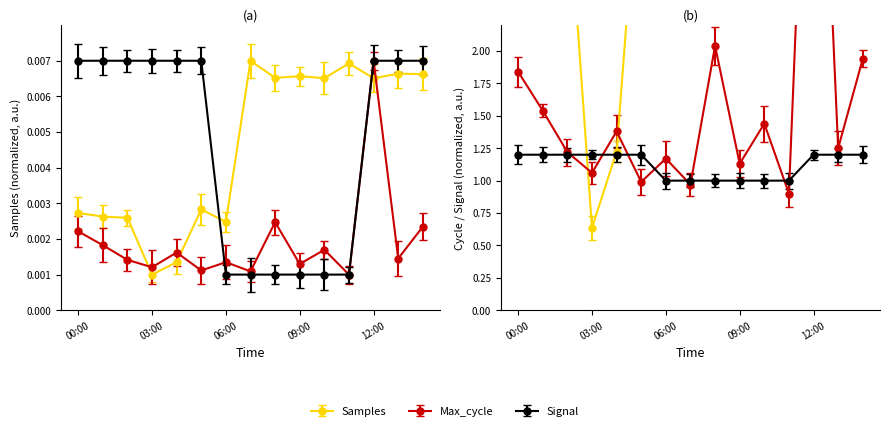

The Signal series shows 0.0 at 12:00. True or false?

False